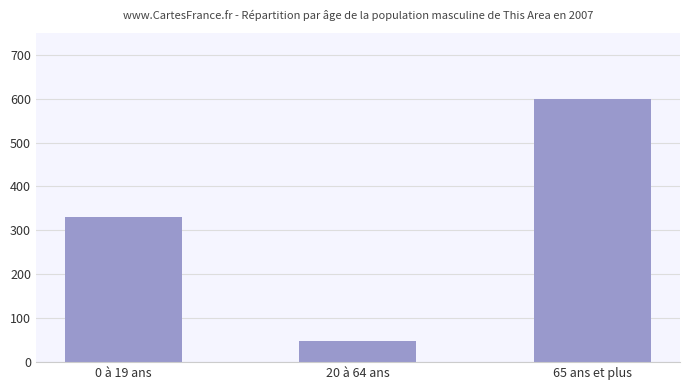

The value at 20 à 64 ans is 48. True or false?

True